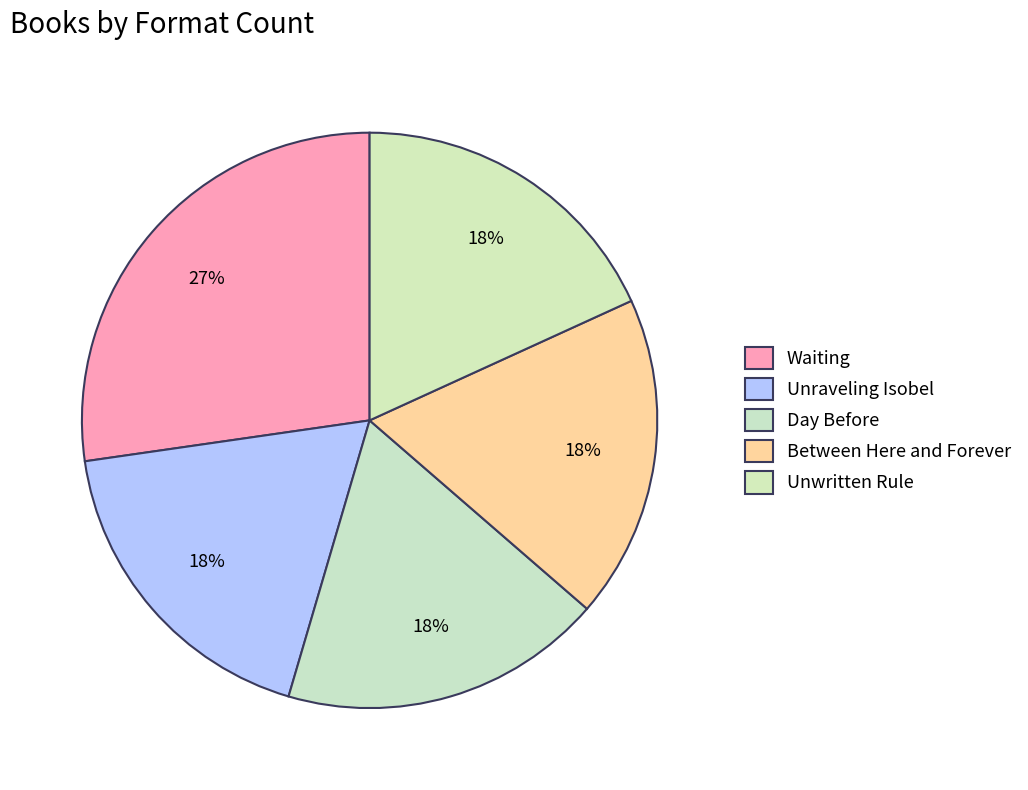

What is the change in value from Waiting to Day Before?

-1